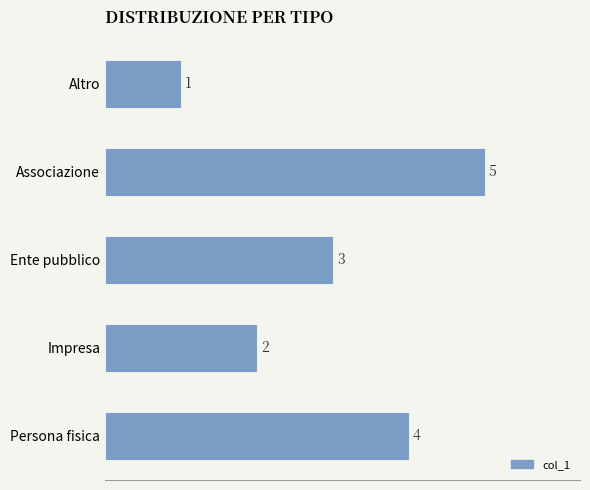

Reading bottom to top, transcribe all the data shown in this chart.

4	2	3	5	1